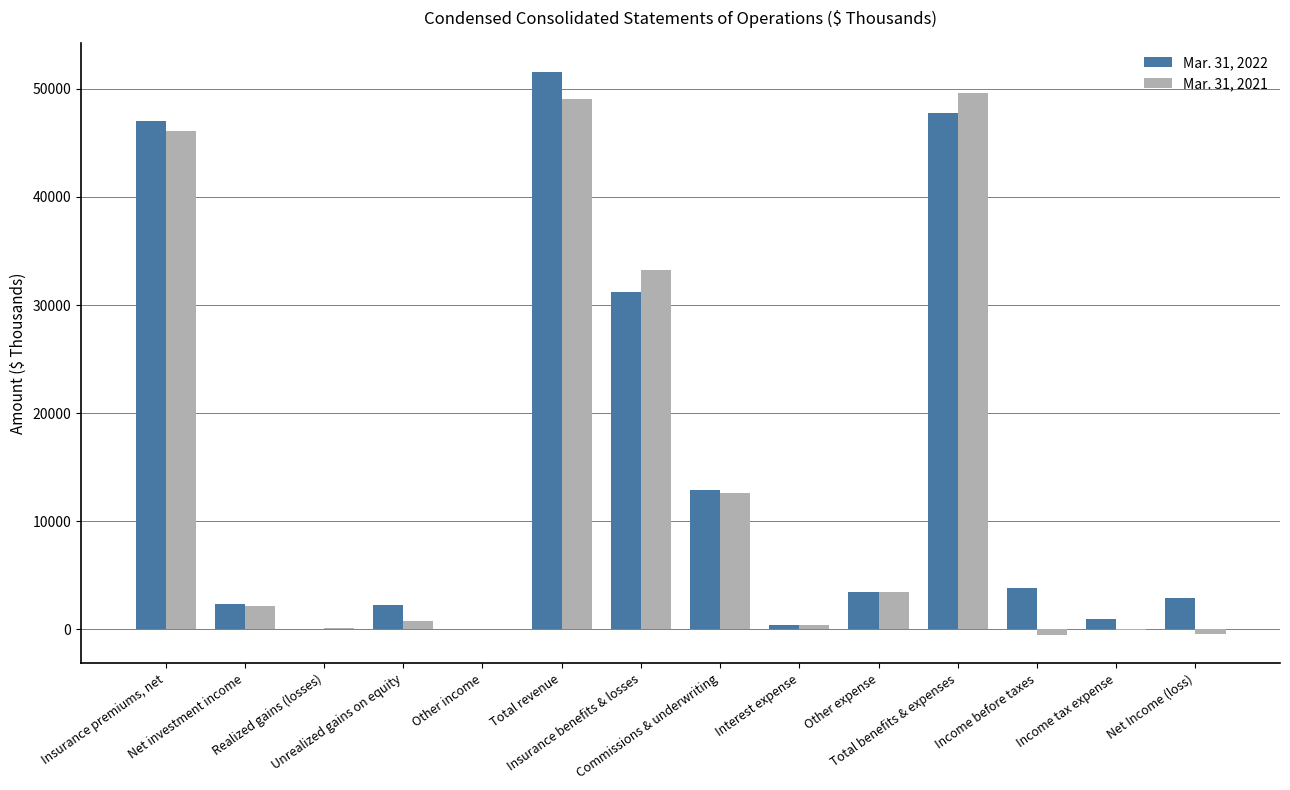

The Mar. 31, 2022 series shows 47081 at Insurance premiums, net. True or false?

True